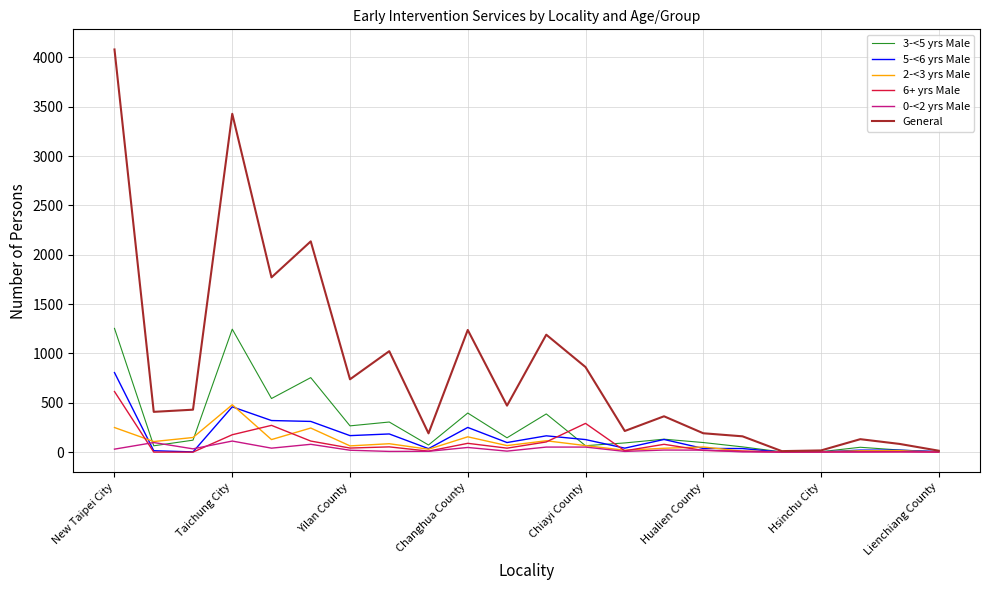

What is the difference between the second highest and second lowest values in the 3-<5 yrs Male series?

1243